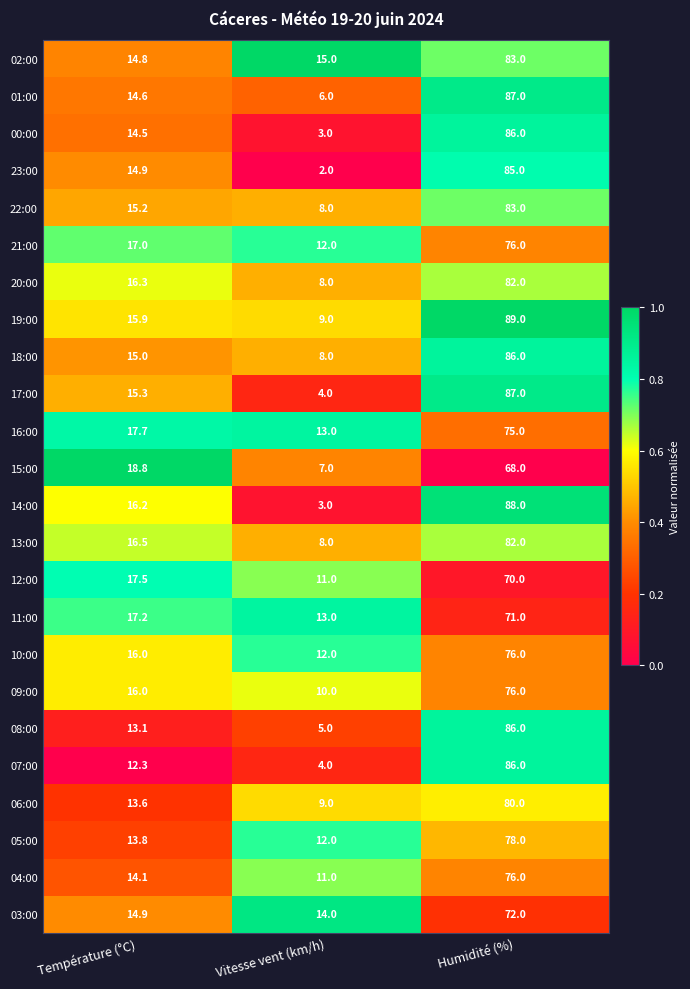

The 12:00 series shows 11.0 at Vitesse vent (km/h). True or false?

True